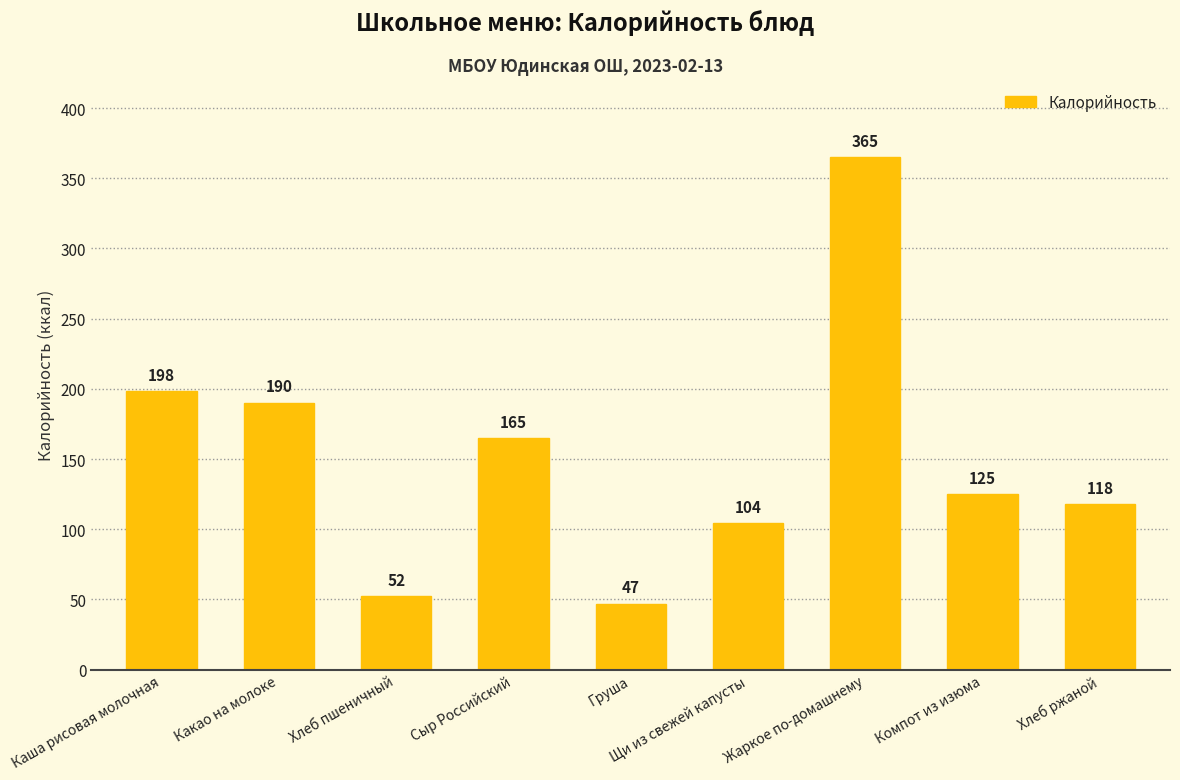

Which label corresponds to the smallest value in the chart?

Груша